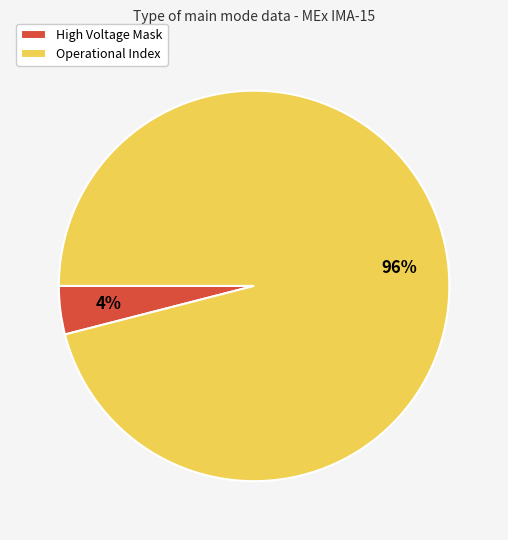

Is it true that Operational Index is 96% of the pie?

True